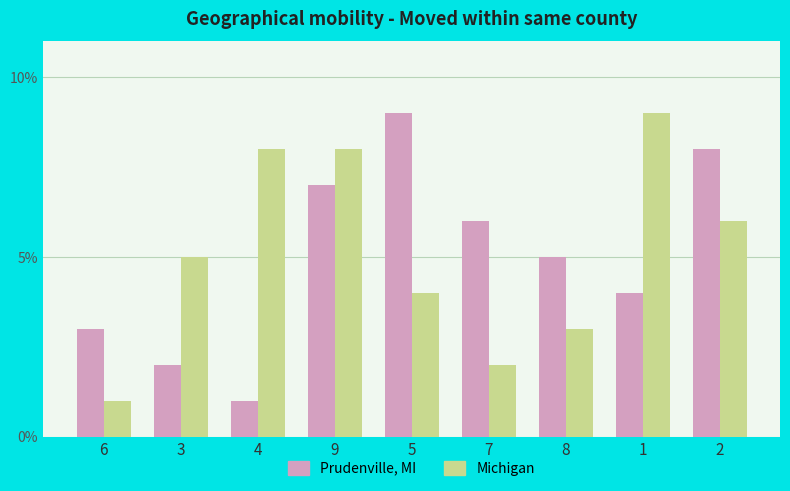

Does the chart contain stacked bars?

No